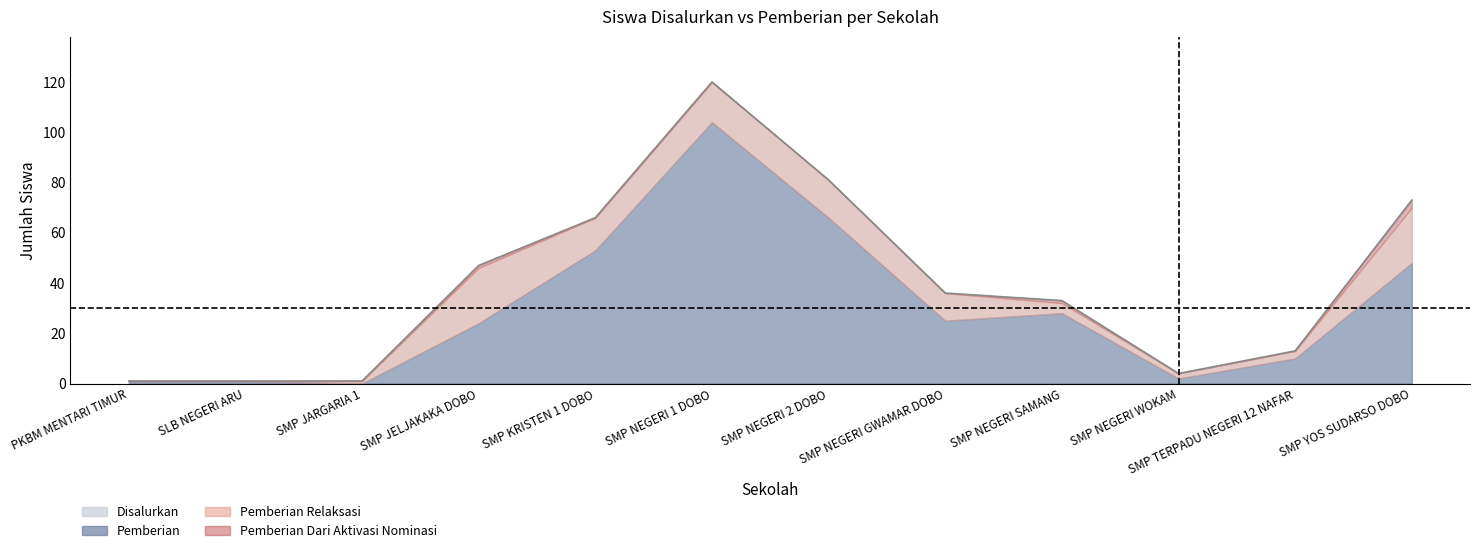

What is the label of the 10th point from the left?

SMP NEGERI WOKAM